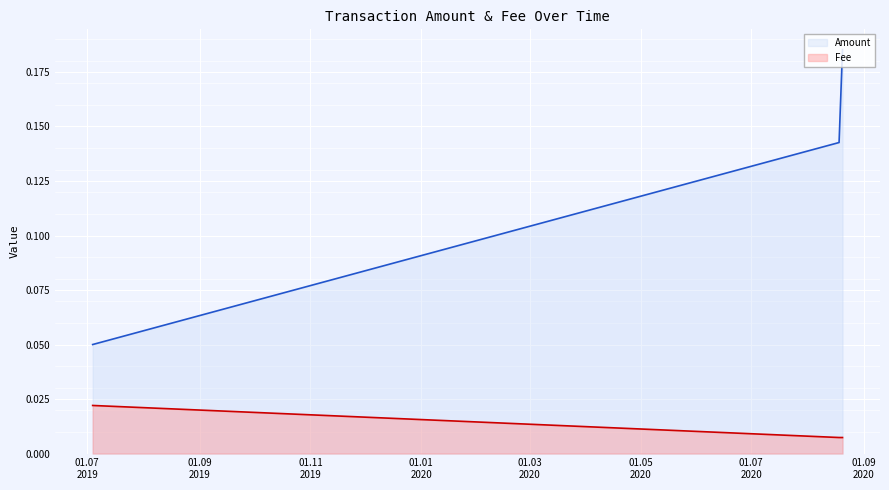

Which series has the largest total across all categories?

Amount